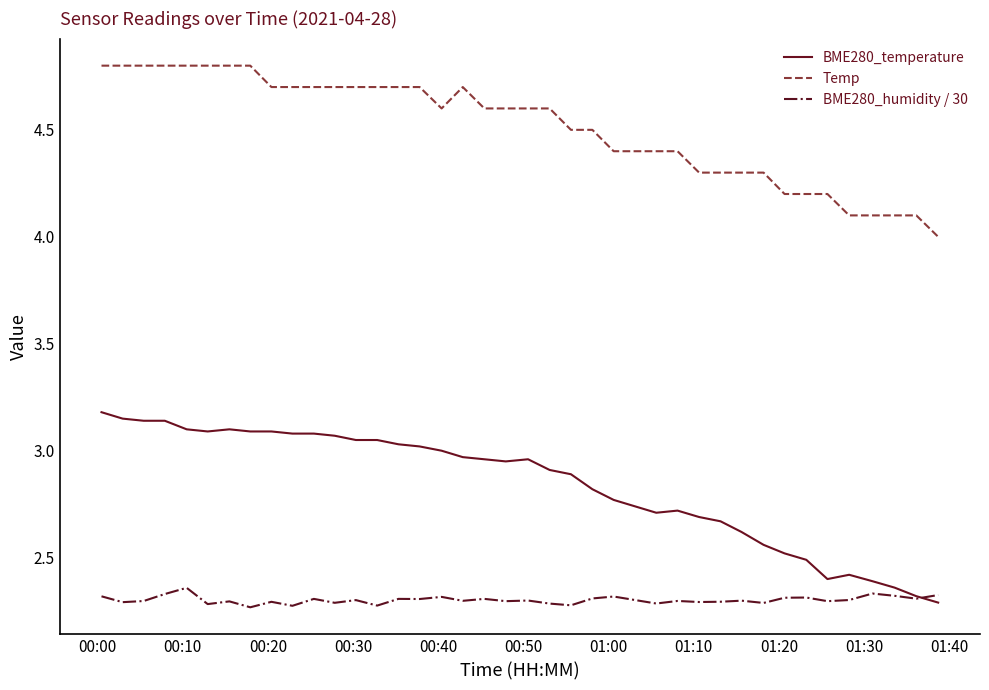

Which series has the largest total across all categories?

Temp